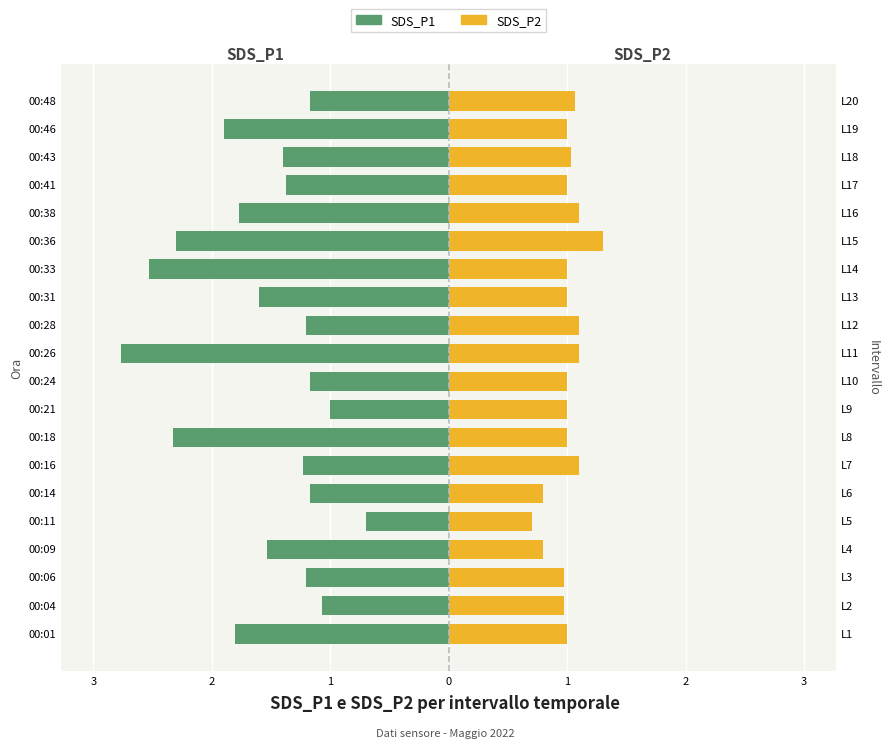

True or false: SDS_P1 has a value of -4.5 at 00:26.

False